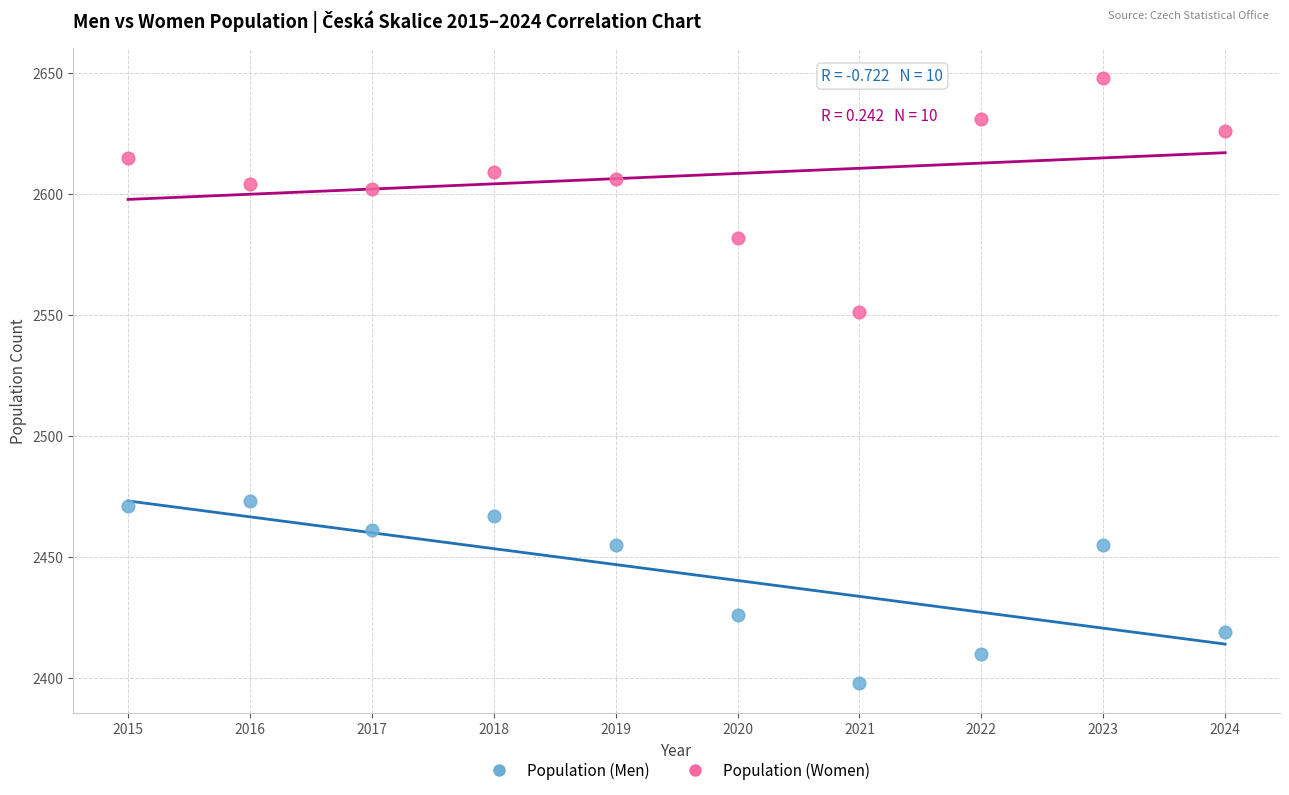

Which series reaches the minimum Y coordinate?

Population (Men)